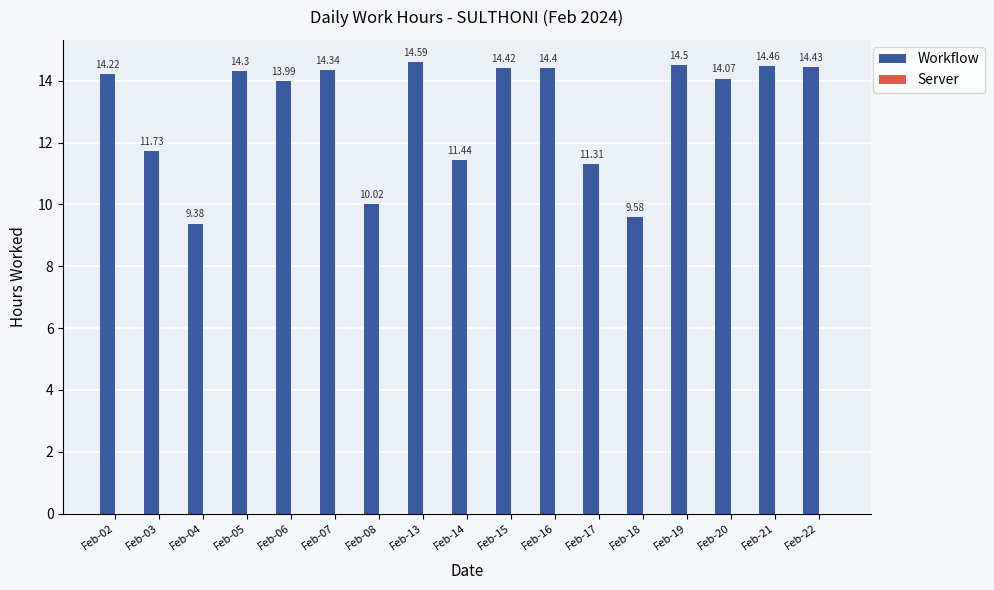

What is the difference between the maximum and minimum values?

5.2